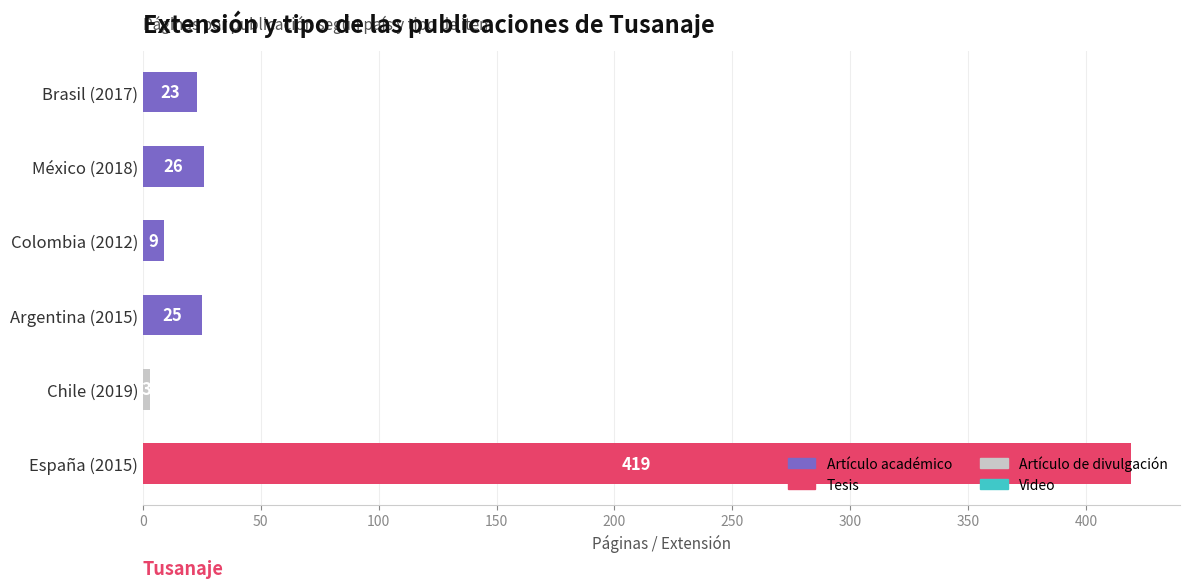

What is the difference between the values at Argentina (2015) and Chile (2019)?

22